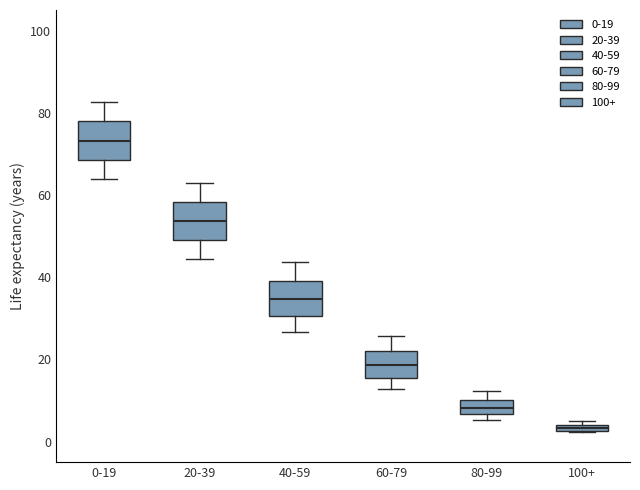

Where does the upper whisker of the box for 20-39 end on the y-axis? The values are not printed on the chart, so give them approximately, as read against the axis.

62